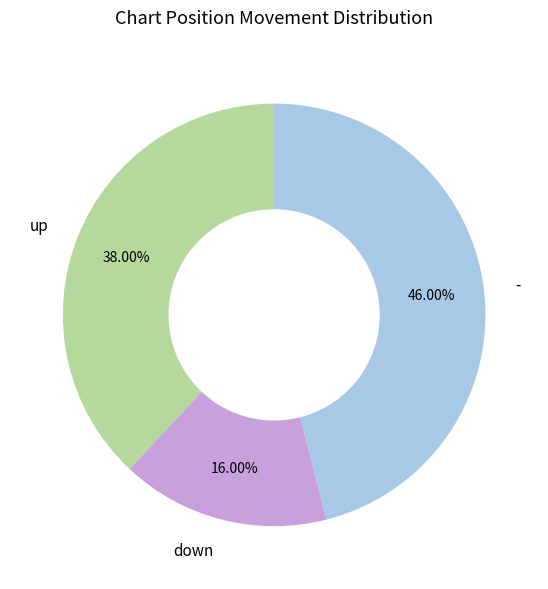

Which slice is the smallest?

down